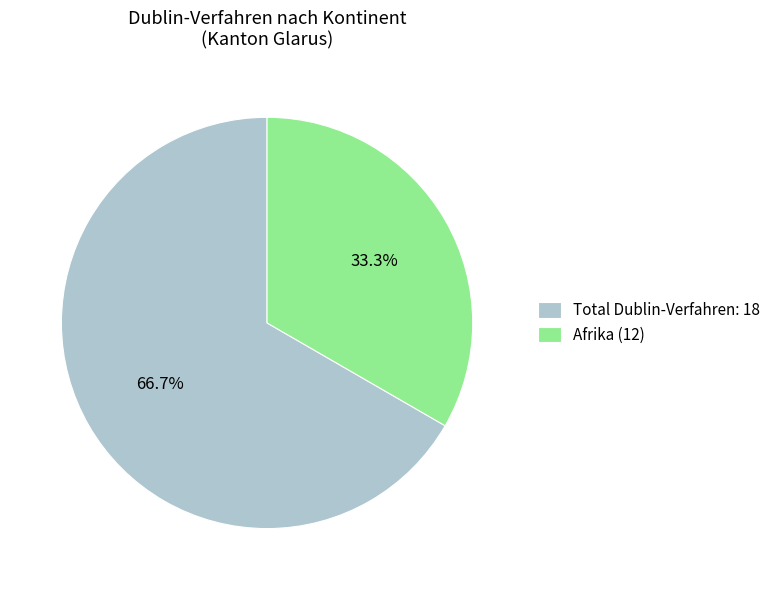

Which category accounts for the majority?

Total Dublin-Verfahren: 18